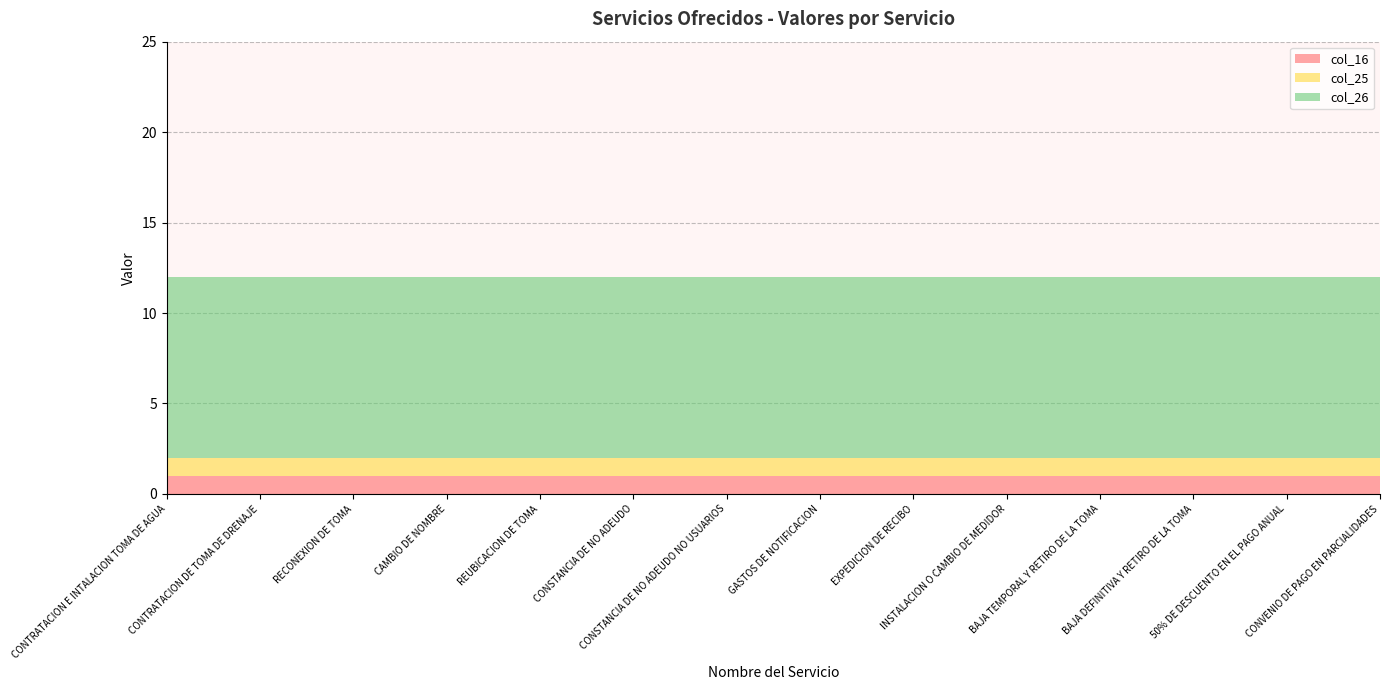

Reading left to right, transcribe all the data shown in this chart.

col_16: CONTRATACION E INTALACION TOMA DE AGUA=1	CONTRATACION DE TOMA DE DRENAJE=1	RECONEXION DE TOMA=1	CAMBIO DE NOMBRE=1	REUBICACION DE TOMA=1	CONSTANCIA DE NO ADEUDO=1	CONSTANCIA DE NO ADEUDO NO USUARIOS=1	GASTOS DE NOTIFICACION=1	EXPEDICION DE RECIBO=1	INSTALACION O CAMBIO DE MEDIDOR=1	BAJA TEMPORAL Y RETIRO DE LA TOMA=1	BAJA DEFINITIVA Y RETIRO DE LA TOMA=1	50% DE DESCUENTO EN EL PAGO ANUAL=1	CONVENIO DE PAGO EN PARCIALIDADES=1
col_25: CONTRATACION E INTALACION TOMA DE AGUA=1	CONTRATACION DE TOMA DE DRENAJE=1	RECONEXION DE TOMA=1	CAMBIO DE NOMBRE=1	REUBICACION DE TOMA=1	CONSTANCIA DE NO ADEUDO=1	CONSTANCIA DE NO ADEUDO NO USUARIOS=1	GASTOS DE NOTIFICACION=1	EXPEDICION DE RECIBO=1	INSTALACION O CAMBIO DE MEDIDOR=1	BAJA TEMPORAL Y RETIRO DE LA TOMA=1	BAJA DEFINITIVA Y RETIRO DE LA TOMA=1	50% DE DESCUENTO EN EL PAGO ANUAL=1	CONVENIO DE PAGO EN PARCIALIDADES=1
col_26: CONTRATACION E INTALACION TOMA DE AGUA=10	CONTRATACION DE TOMA DE DRENAJE=10	RECONEXION DE TOMA=10	CAMBIO DE NOMBRE=10	REUBICACION DE TOMA=10	CONSTANCIA DE NO ADEUDO=10	CONSTANCIA DE NO ADEUDO NO USUARIOS=10	GASTOS DE NOTIFICACION=10	EXPEDICION DE RECIBO=10	INSTALACION O CAMBIO DE MEDIDOR=10	BAJA TEMPORAL Y RETIRO DE LA TOMA=10	BAJA DEFINITIVA Y RETIRO DE LA TOMA=10	50% DE DESCUENTO EN EL PAGO ANUAL=10	CONVENIO DE PAGO EN PARCIALIDADES=10